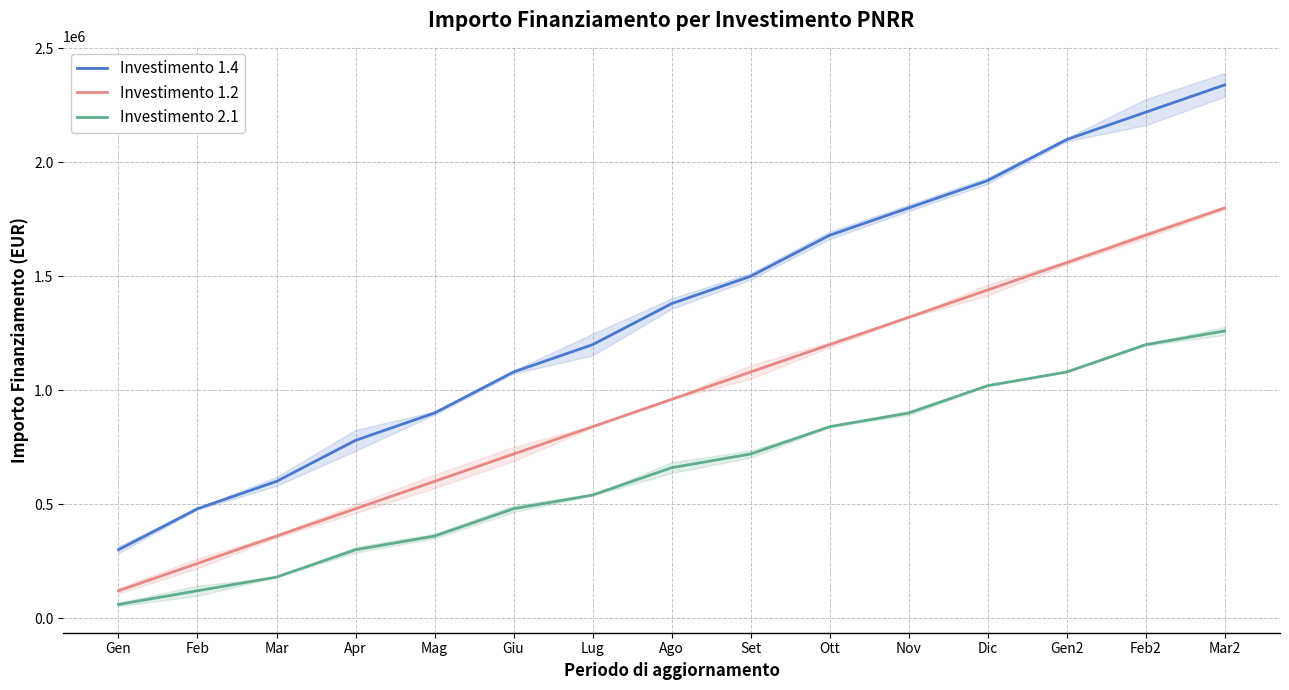

Which has a higher value, Nov or Dic?

Dic